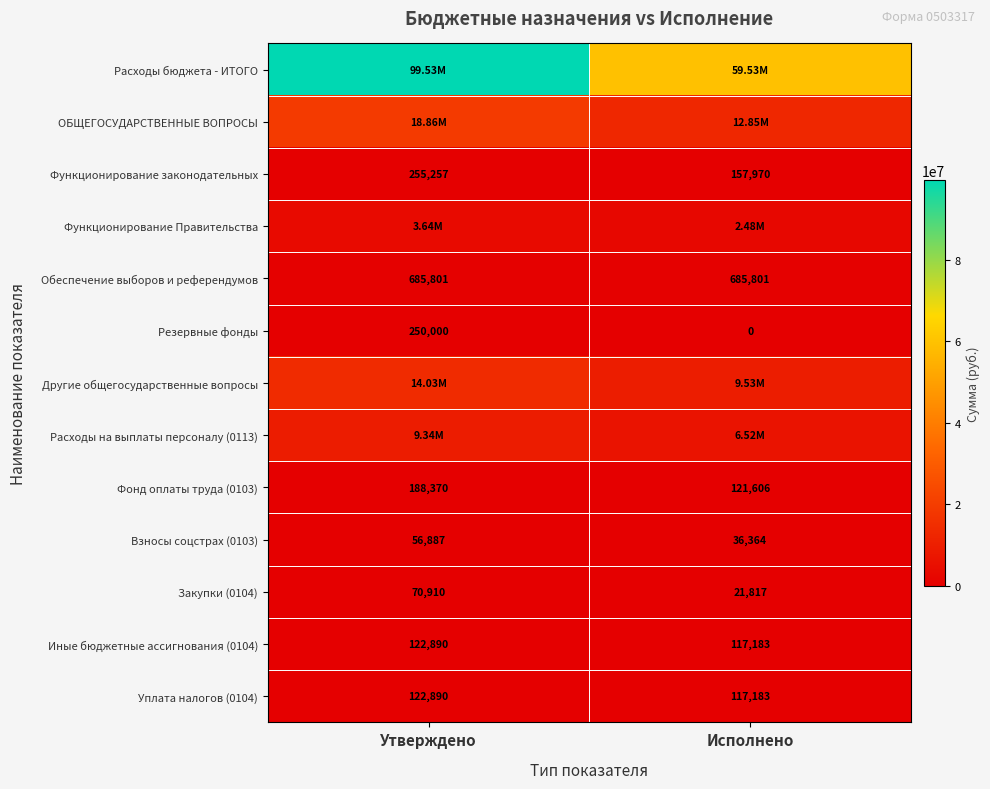

Where is Закупки (0104) nearest to the value 46363?

Исполнено